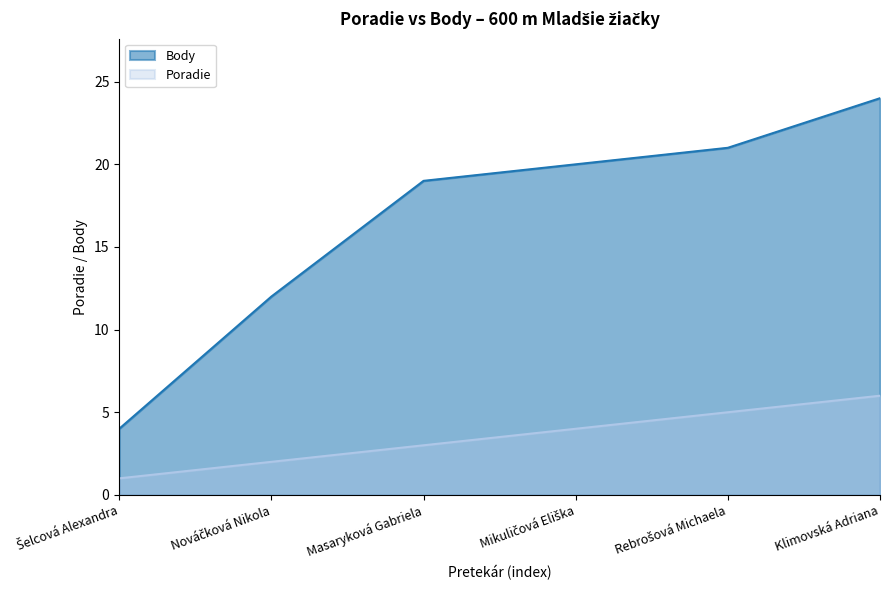

True or false: Body has a value of 21 at Rebrošová Michaela.

True